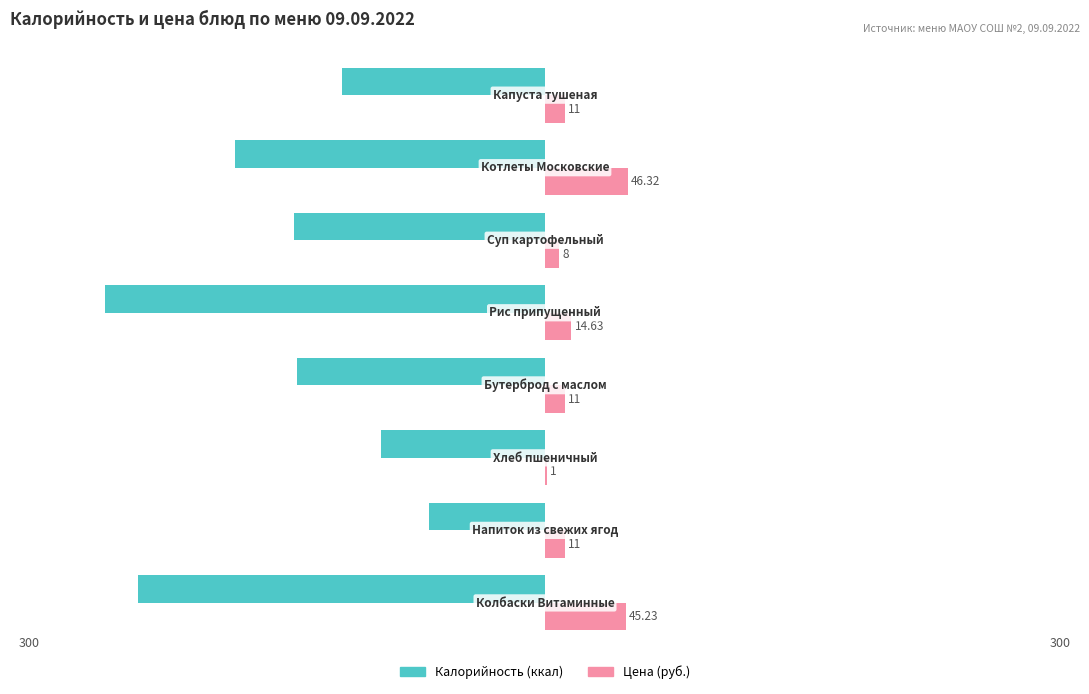

What are all the series names shown in the legend?

Калорийность (ккал), Цена (руб.)